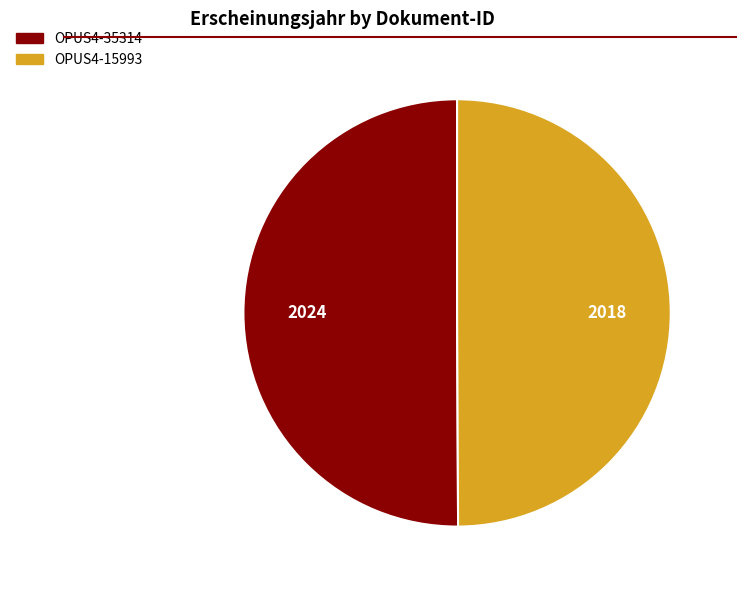

Is it true that OPUS4-15993 is 36% of the pie?

False